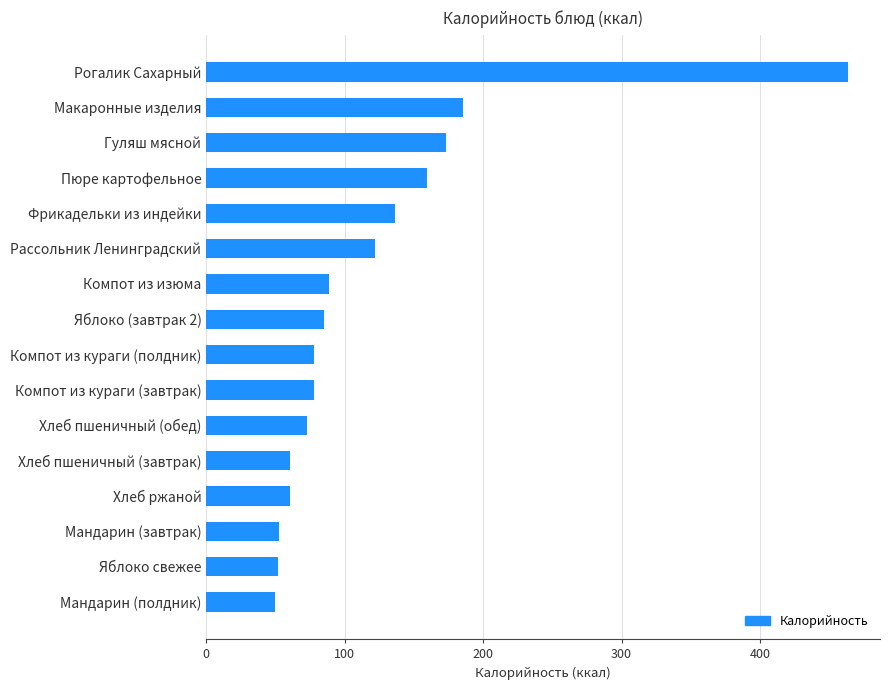

Which has a higher value, Хлеб ржаной or Макаронные изделия?

Макаронные изделия